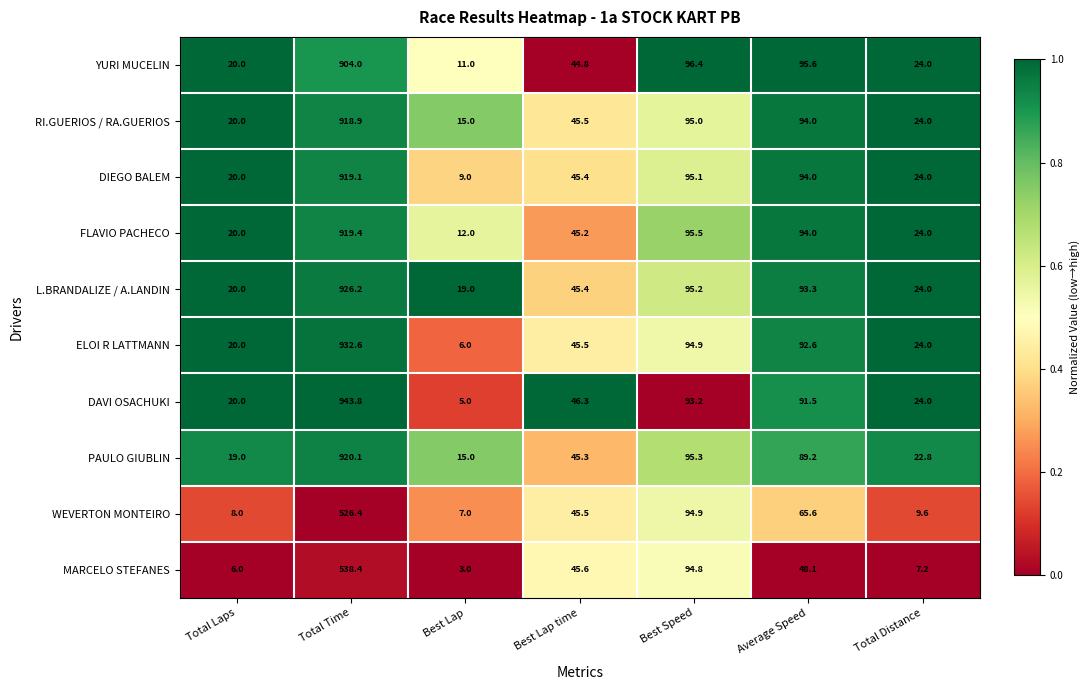

At which category is the sum across all series the highest?

Total Time